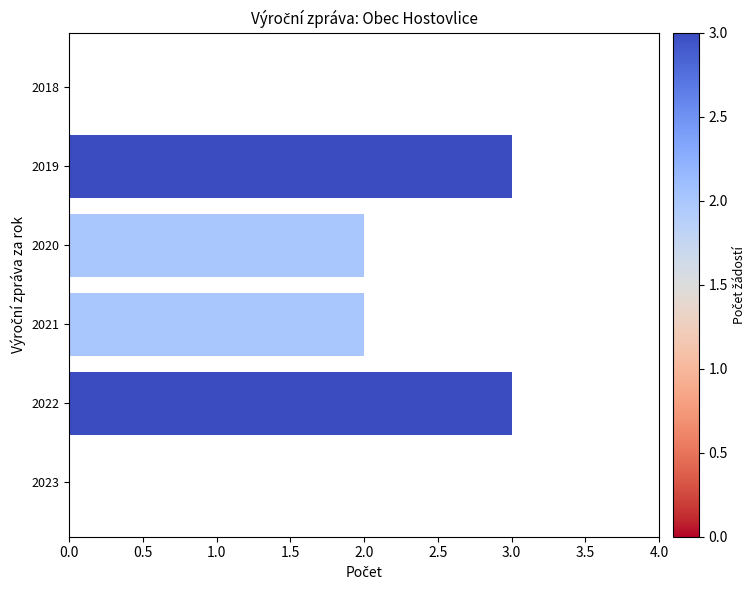

What is the maximum value shown in the chart?

3